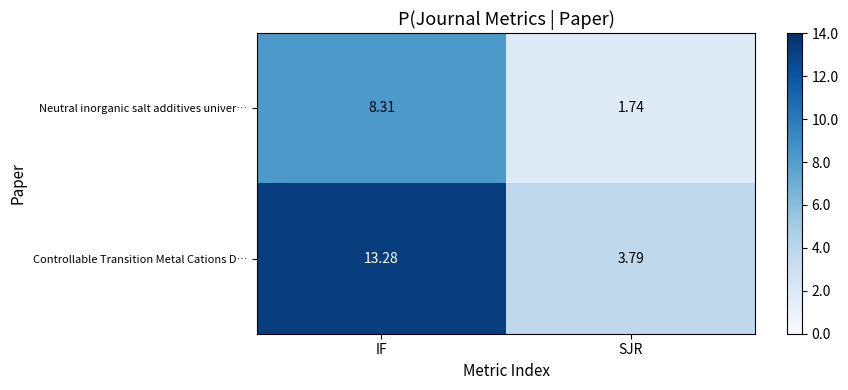

Is the value of Controllable Transition Metal Cations D… at SJR greater than the value of Neutral inorganic salt additives univer… at SJR?

Yes